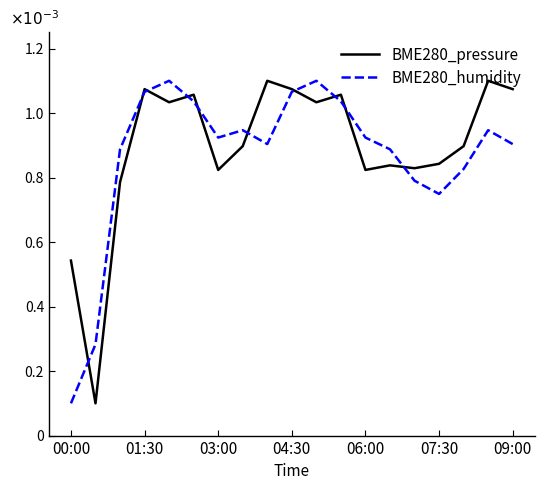

In BME280_humidity, how many points are lower than both neighbors (excluding endpoints)?

3